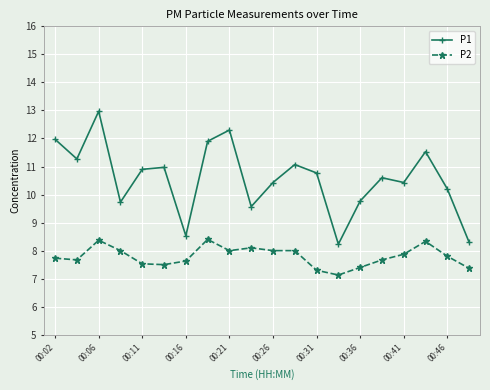

True or false: P1 has more than 1 points higher than both neighbors.

True